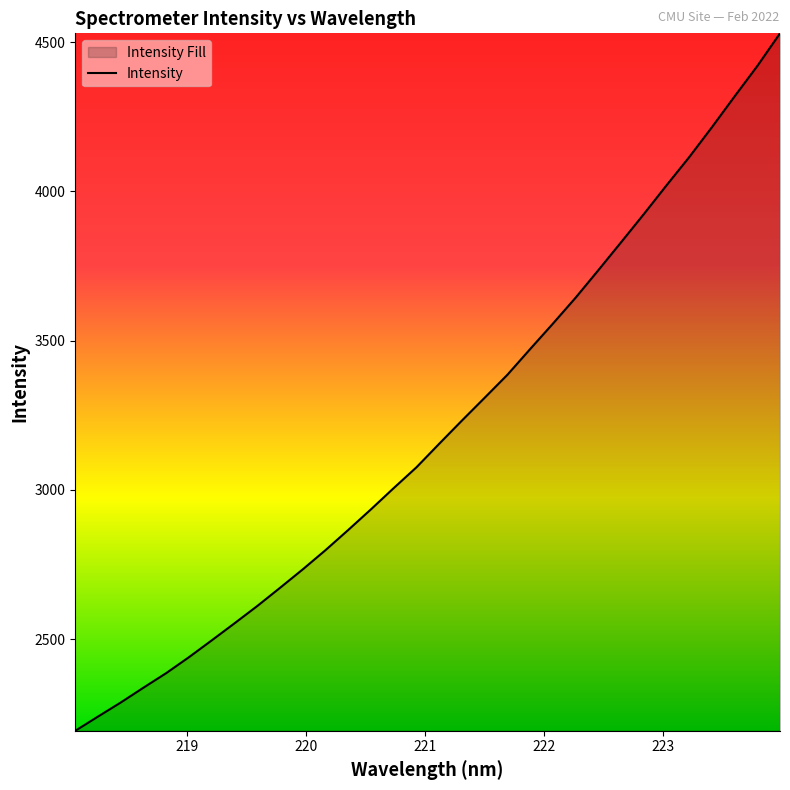

Does the chart have visible grid lines?

No